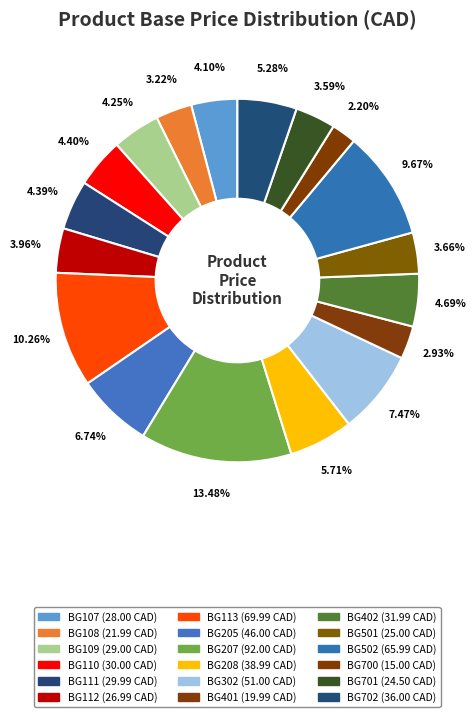

What is the largest slice in the pie chart?

BG207